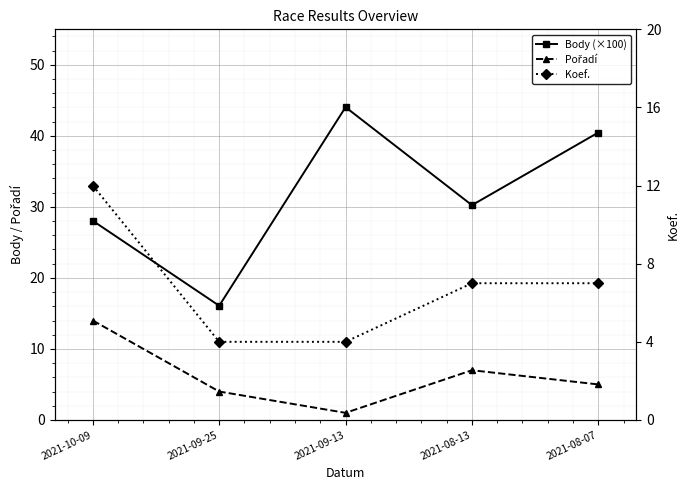

True or false: Pořadí has a value of 4.0 at 2021-09-25.

True